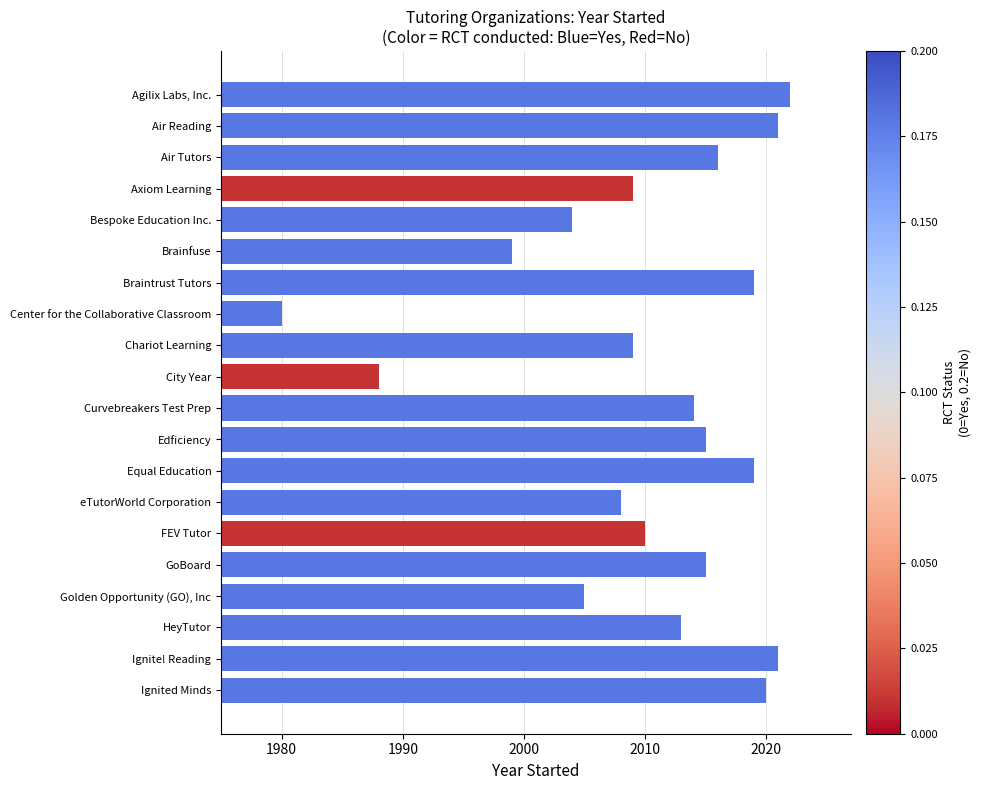

Reading top to bottom, extract all data points from this chart.

2022	2021	2016	2009	2004	1999	2019	1980	2009	1988	2014	2015	2019	2008	2010	2015	2005	2013	2021	2020